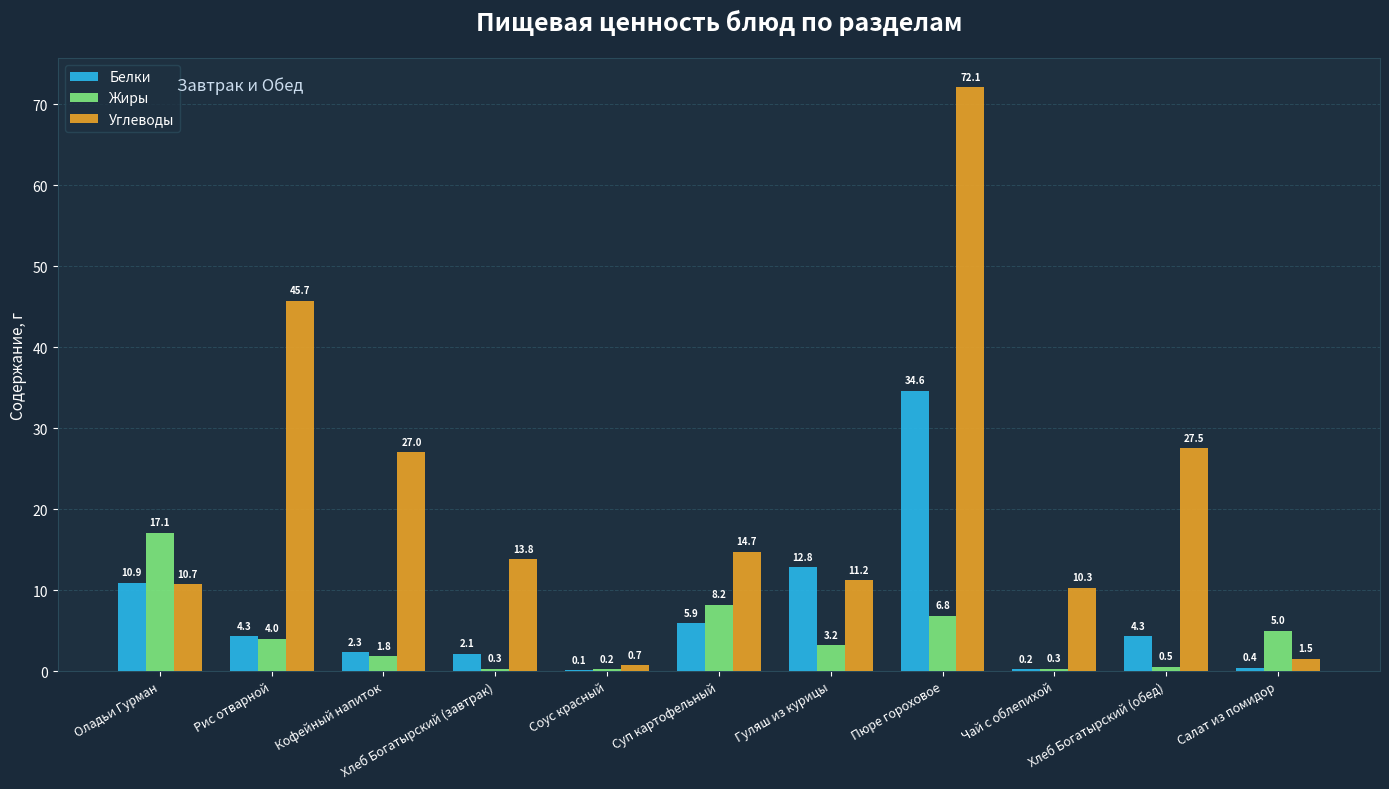

Which series changed the most between Рис отварной and Гуляш из курицы?

Углеводы